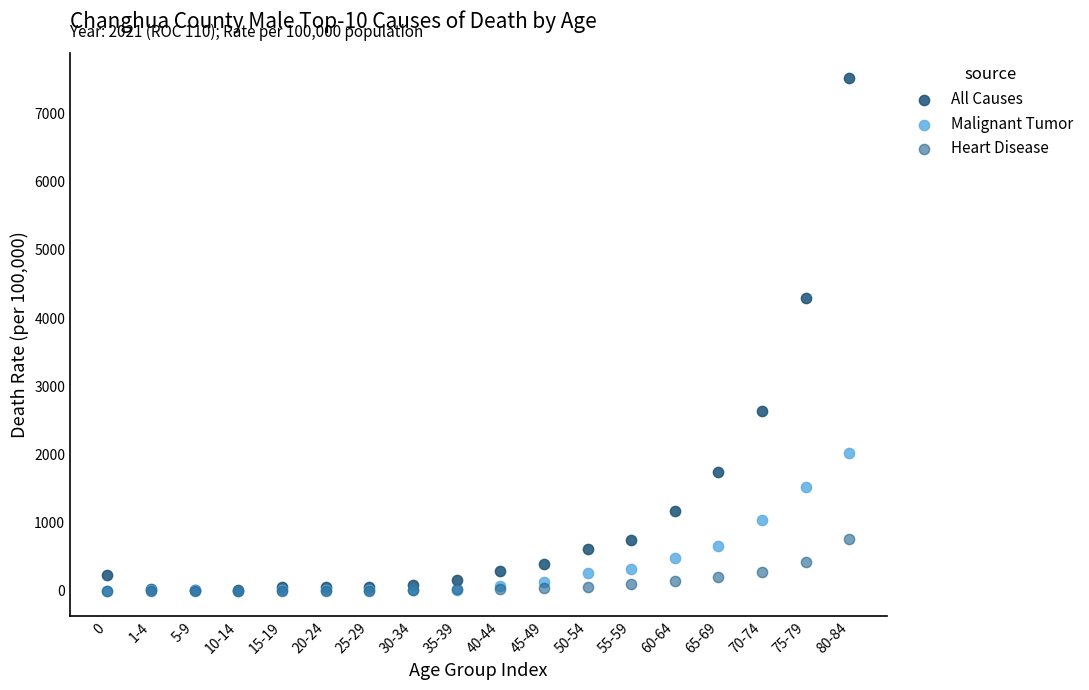

In the All Causes series, what Y value is closest to 3762?

4297.0